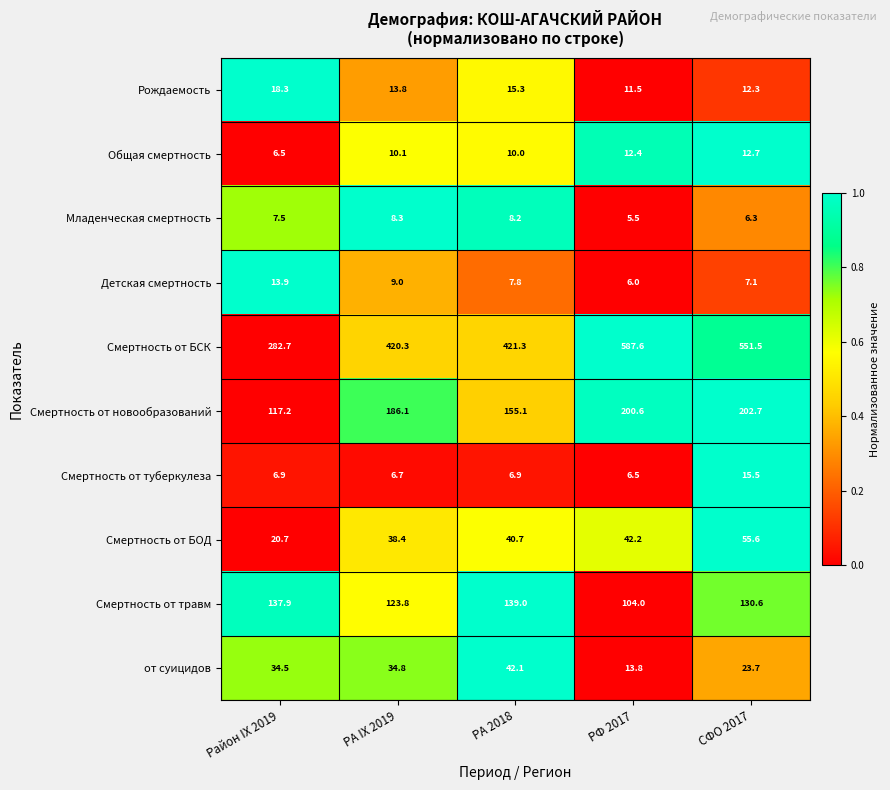

At which category is the sum across all series the highest?

СФО 2017